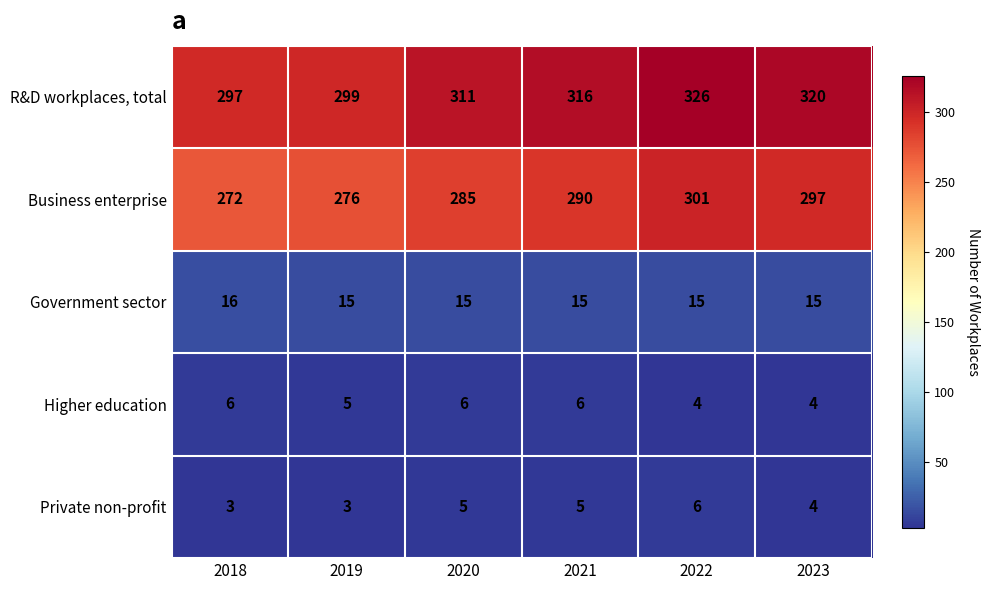

Which series changed the most between 2021 and 2022?

Business enterprise